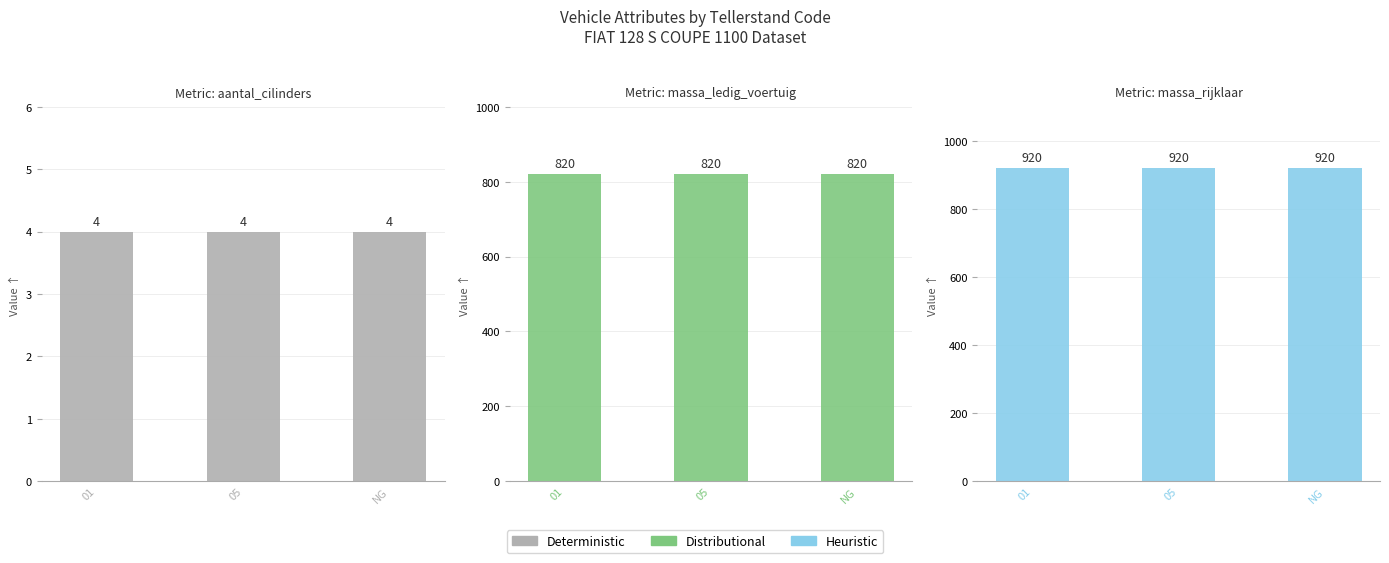

Reading left to right, list all the values displayed in this chart.

aantal_cilinders: 4	4	4
massa_ledig_voertuig: 820	820	820
massa_rijklaar: 920	920	920